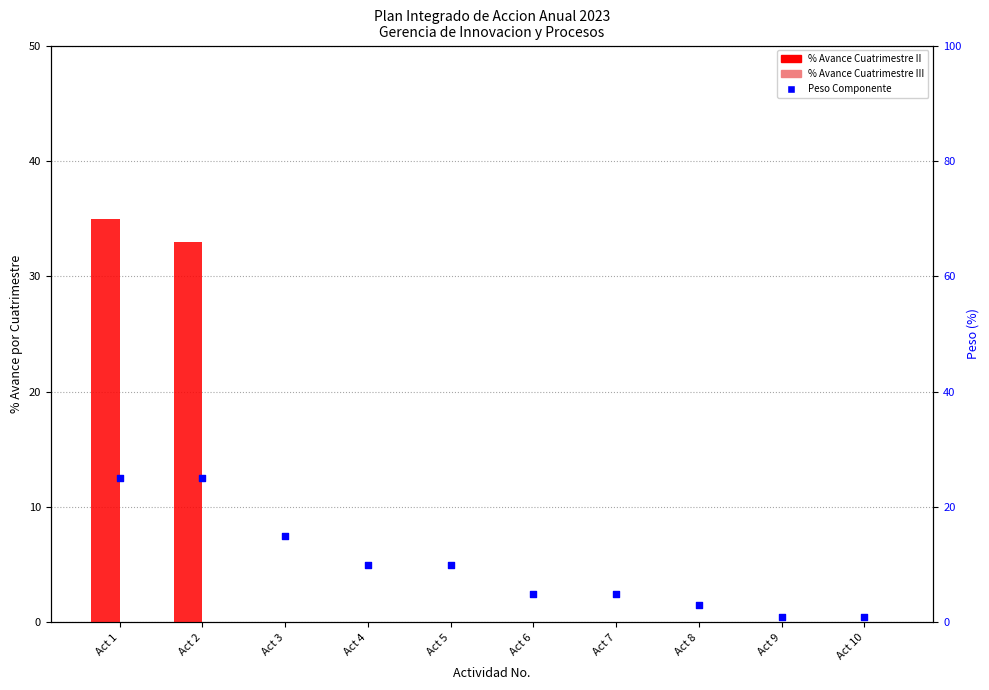

What are all the series names shown in the legend?

% Avance Cuatrimestre II, % Avance Cuatrimestre III, Peso Componente